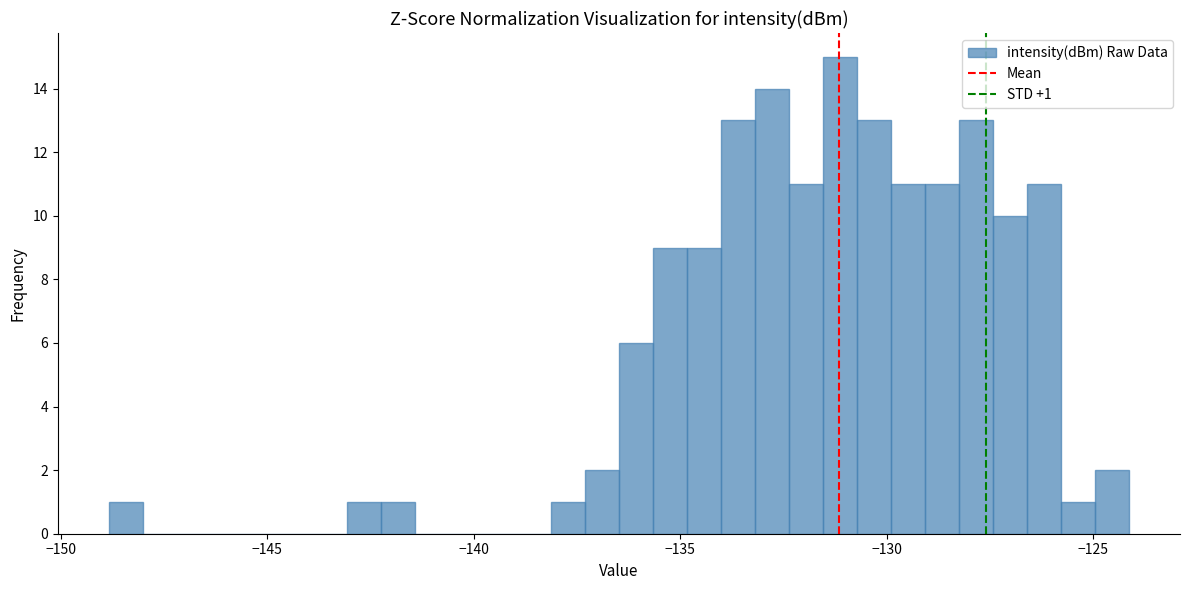

Around what value on the x-axis is the tallest bar? Give the approximate position of its centre, as read against the axis.

-131.0